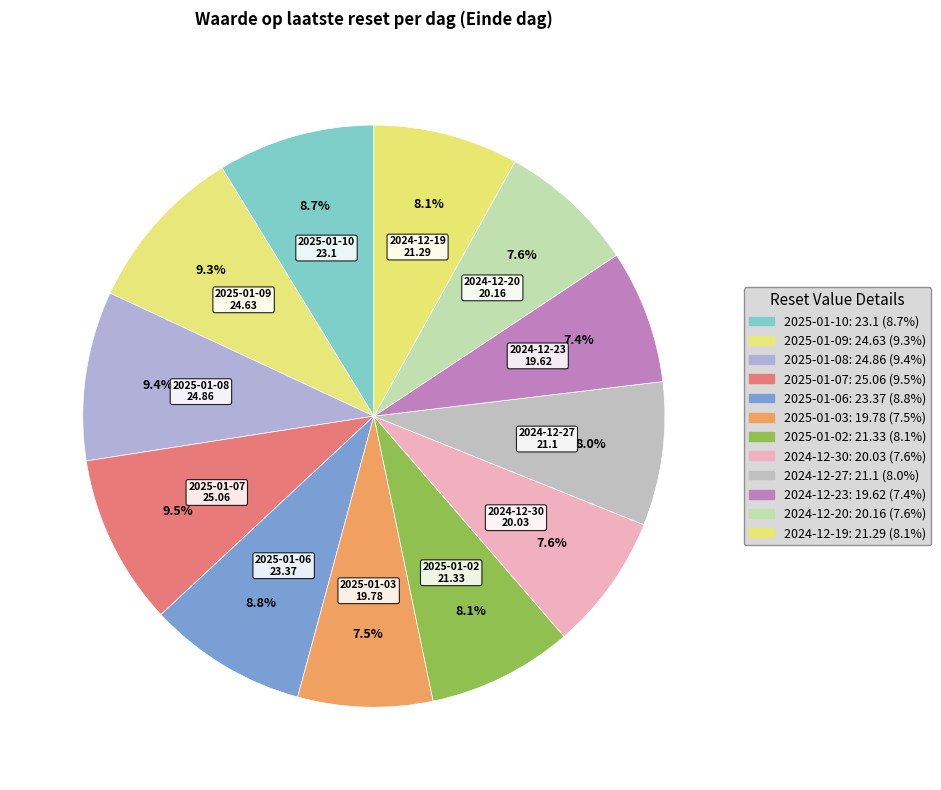

Is 2024-12-30 the majority of the pie?

No